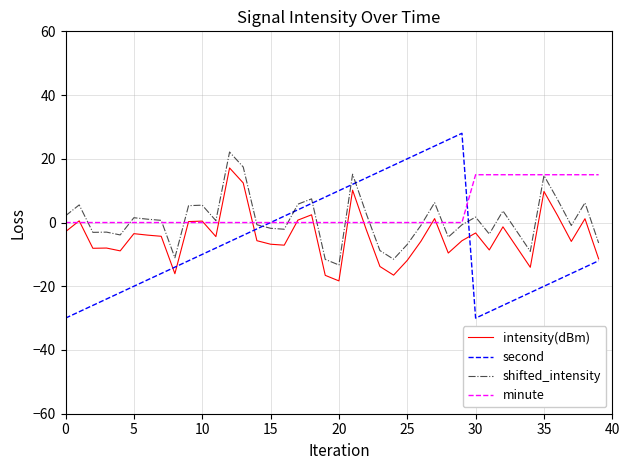

What is the minimum value shown in the chart?

-30.0